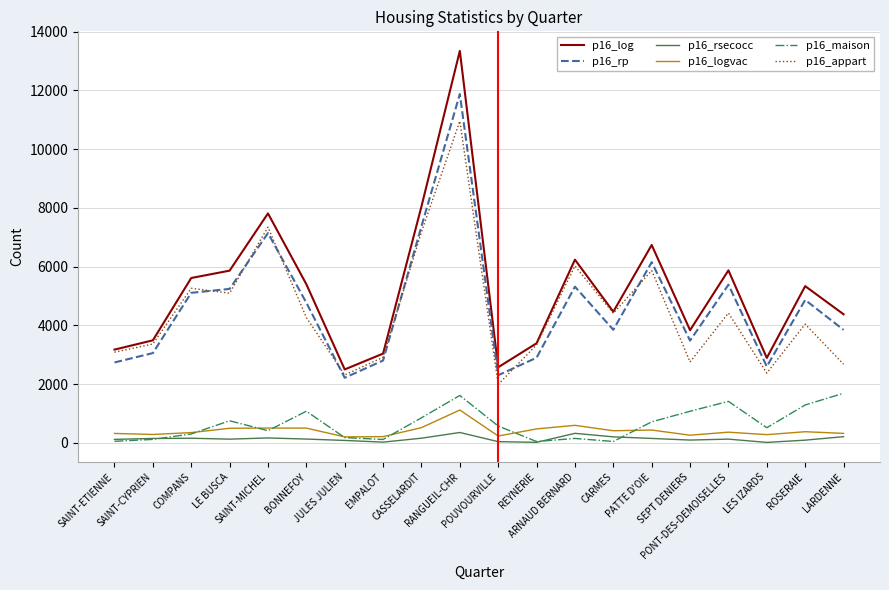

What is the maximum value for p16_appart?

10956.7